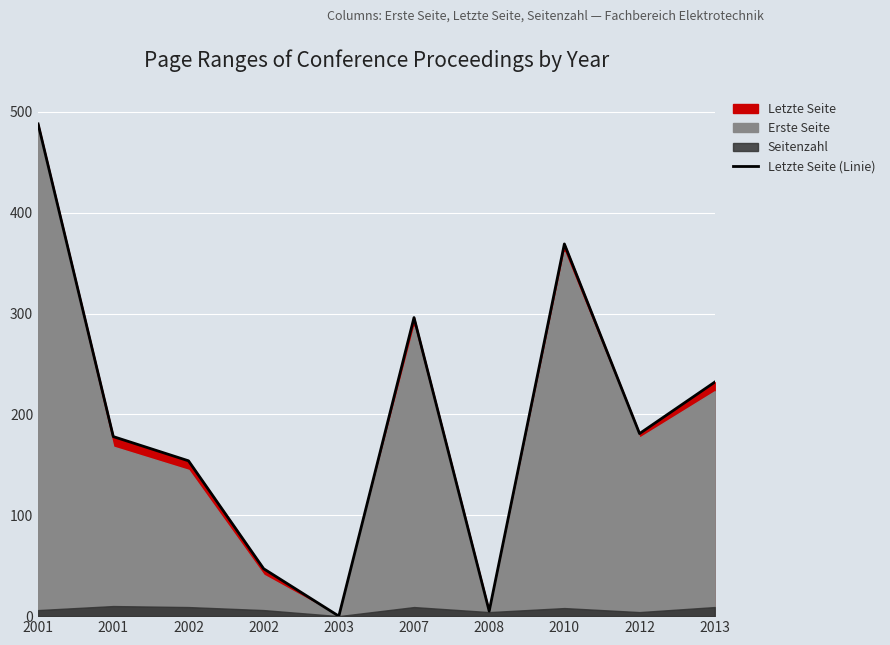

Which category has the highest value across all series?

2001